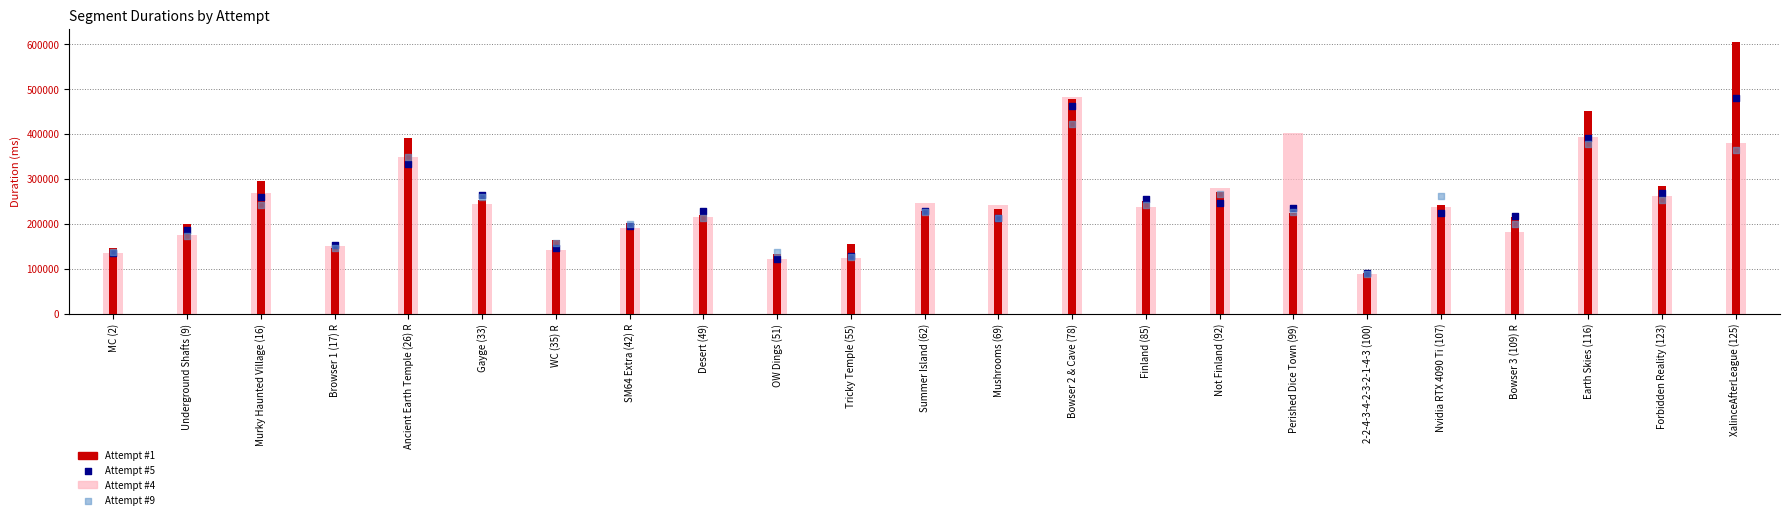

At which category is the sum across all series the highest?

Bowser 2 & Cave (78)